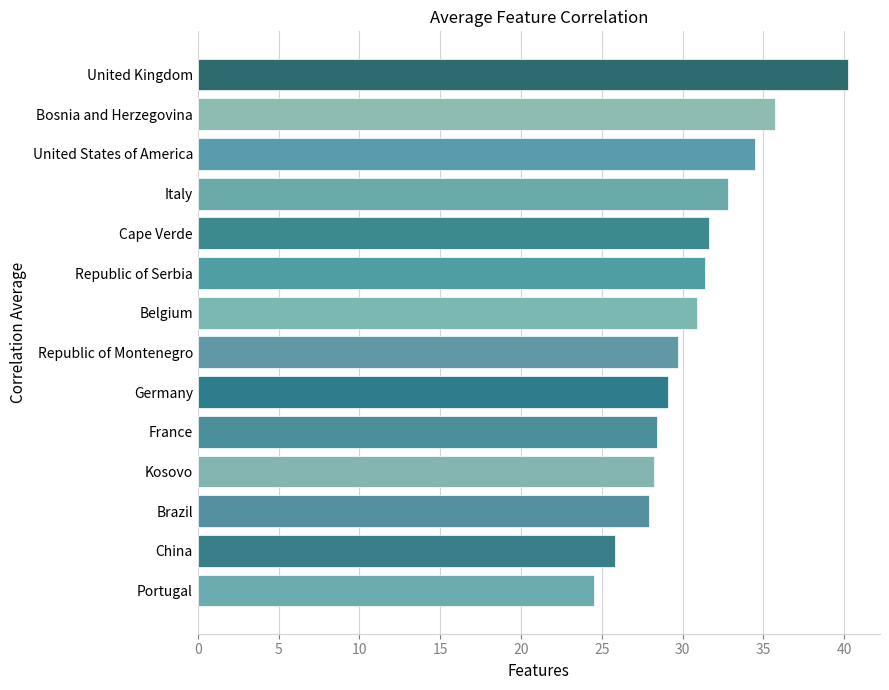

Reading bottom to top, transcribe all the data shown in this chart.

24.5	25.8	27.9	28.2	28.4	29.1	29.7	30.9	31.4	31.6	32.8	34.5	35.7	40.2